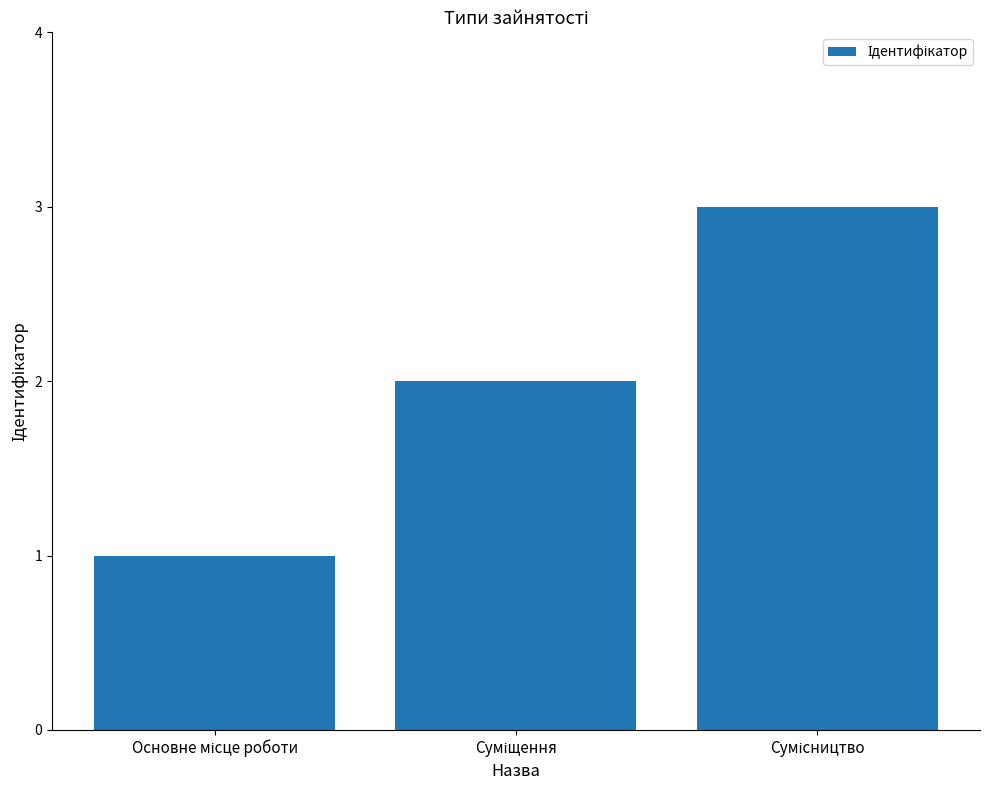

What is the sum of all values?

6